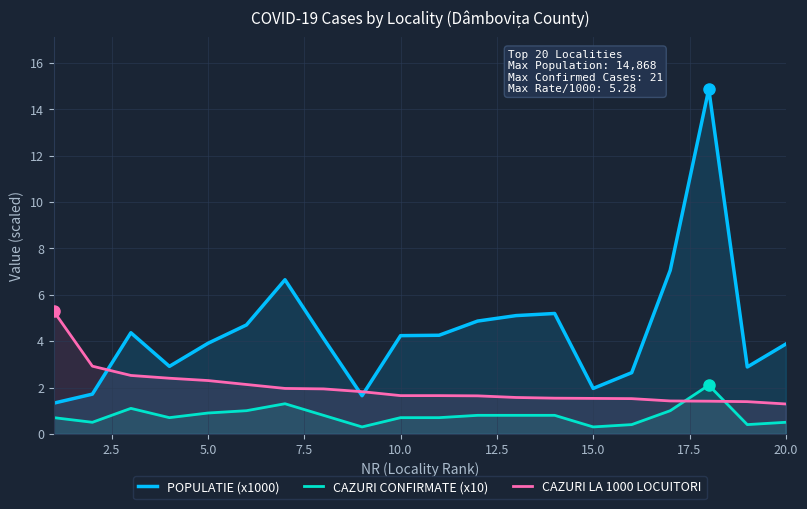

True or false: CAZURI CONFIRMATE (x10) and POPULATIE (x1000) cross at least once.

False